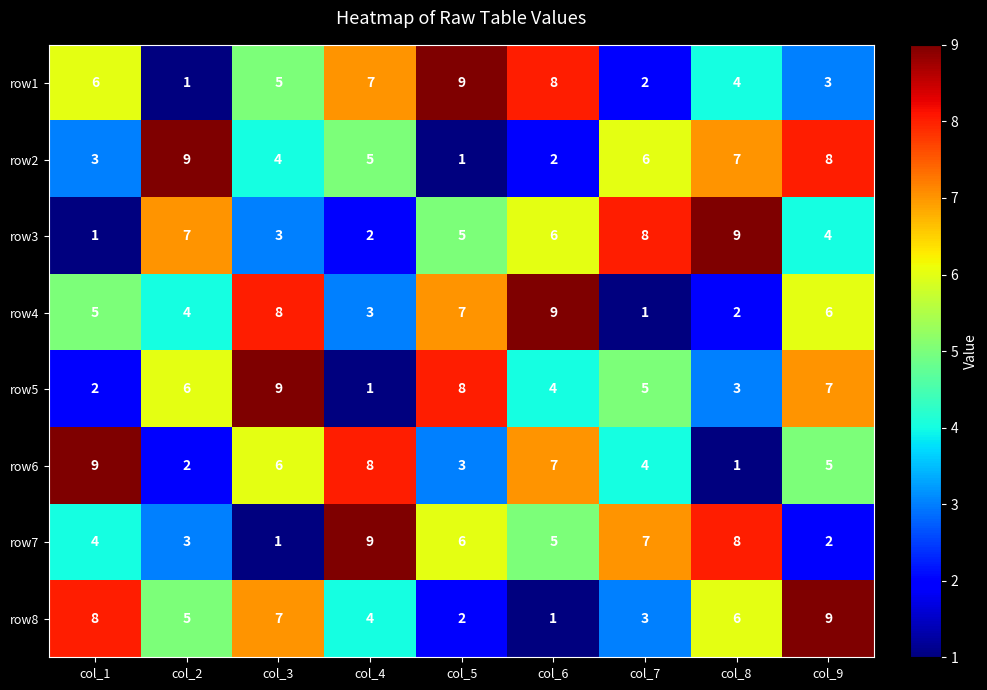

What is the maximum value shown in the chart?

9